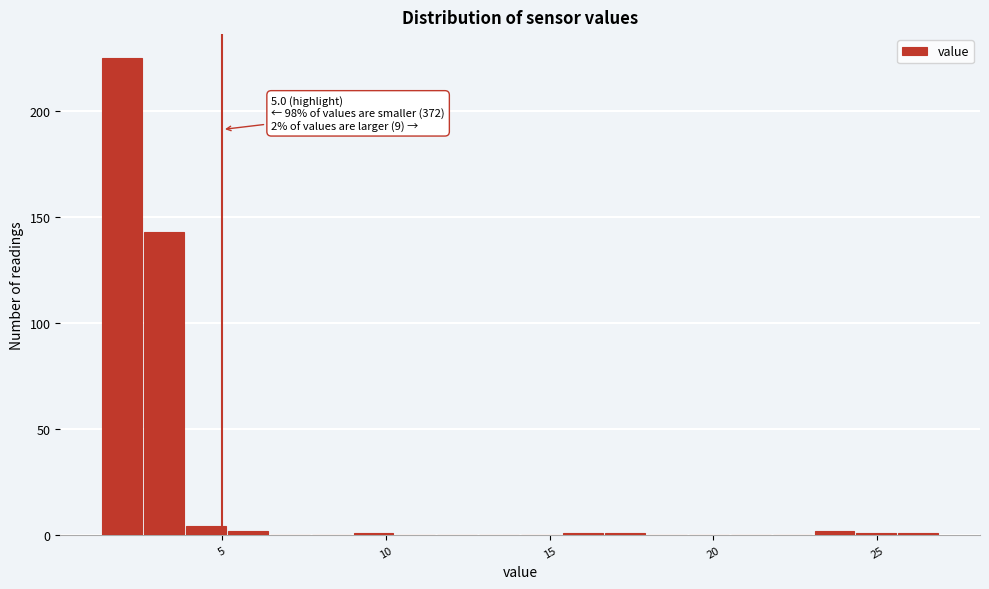

Read against the x-axis, roughly where is the centre of the tallest bar?

2.0